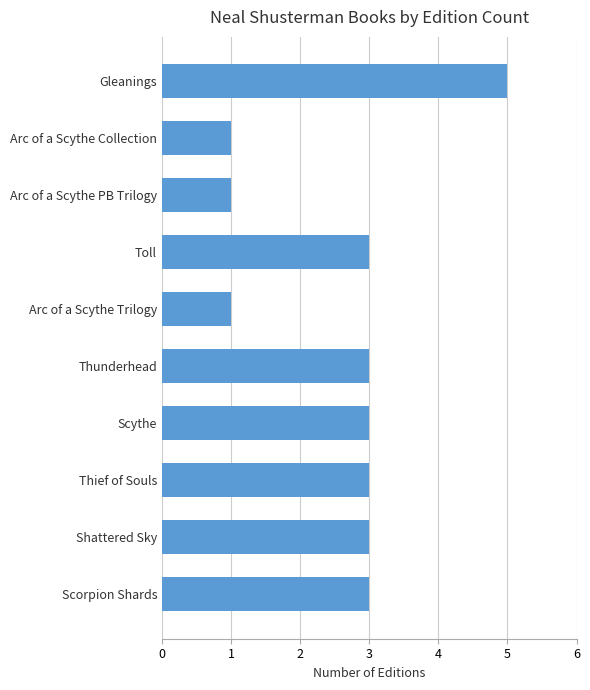

Which has a higher value, Scythe or Arc of a Scythe Collection?

Scythe